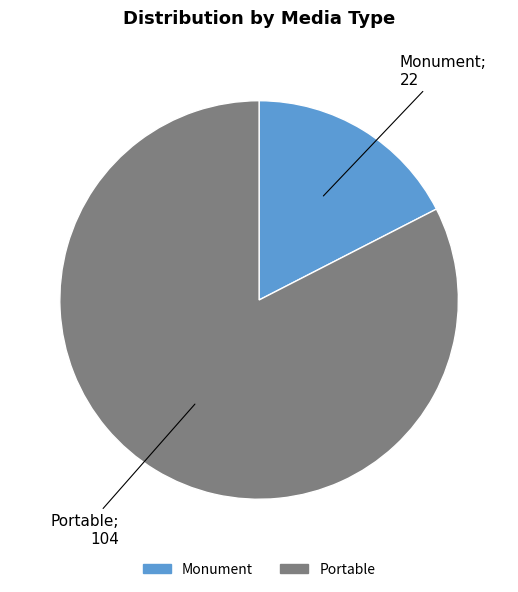

Rank the categories by value from lowest to highest.

Monument, Portable